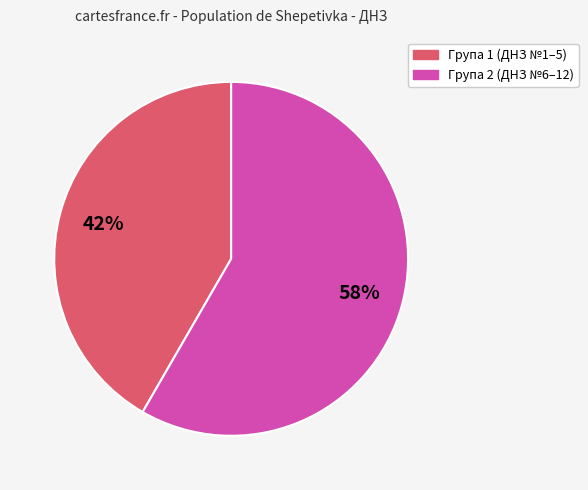

What is the ratio of the value at Група 1 (ДНЗ №1–5) to the value at Група 2 (ДНЗ №6–12)?

0.7